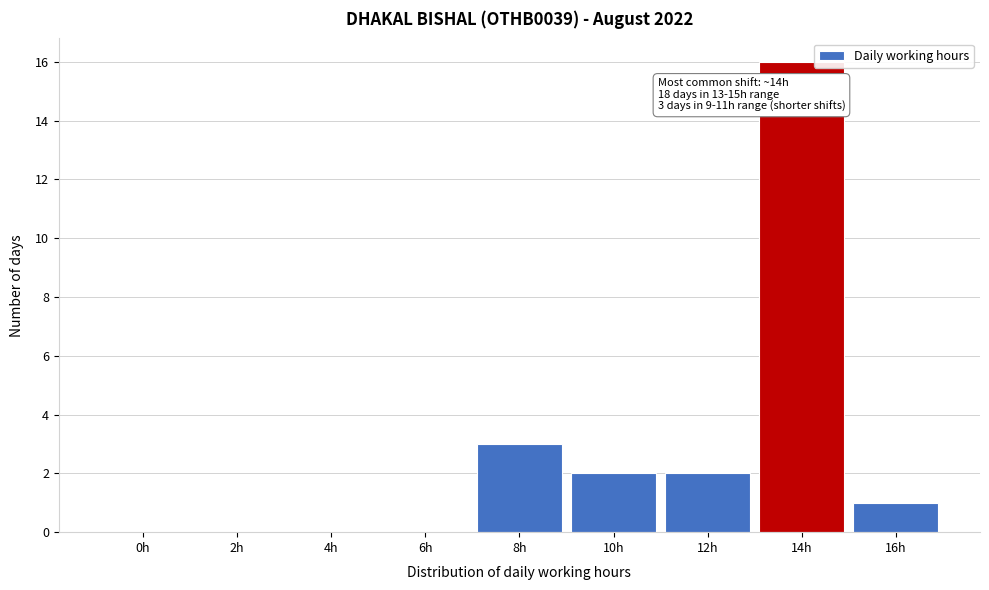

Reading right to left, what are all the values shown in this chart?

16h=1	14h=16	12h=2	10h=2	8h=3	6h=0	4h=0	2h=0	0h=0